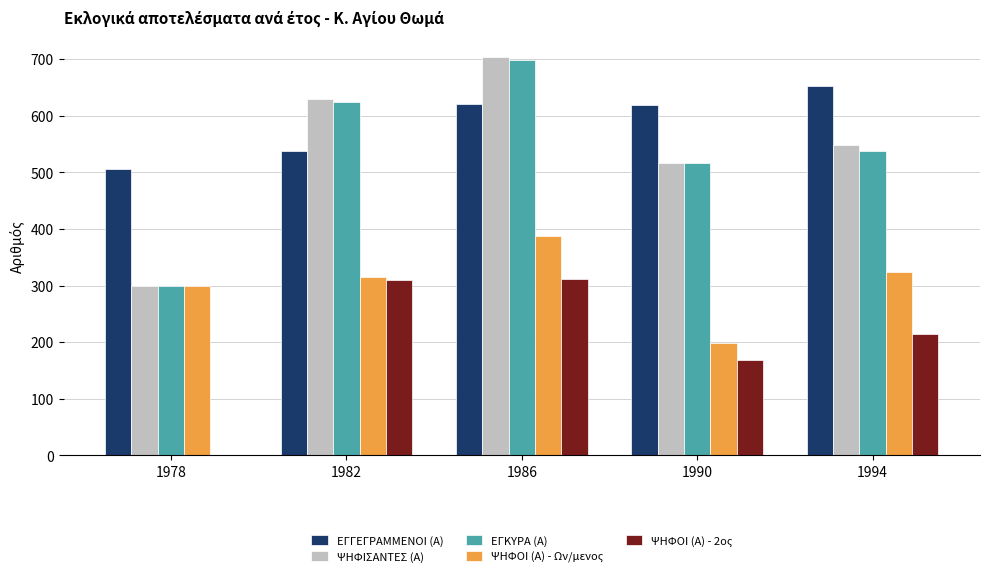

What is the sum of the ΨΗΦΙΣΑΝΤΕΣ (Α) values at 1982 and 1986?

1333